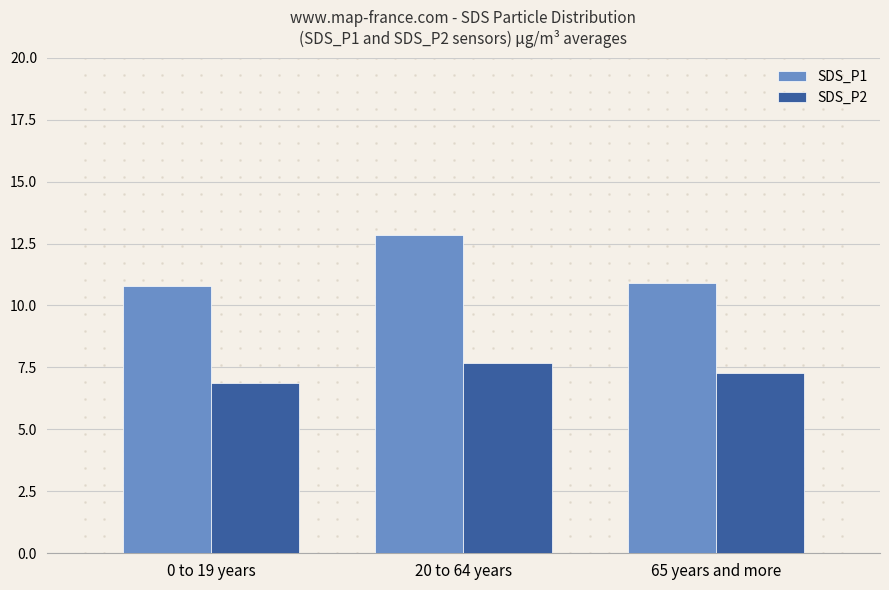

How many data points does each series have?

3